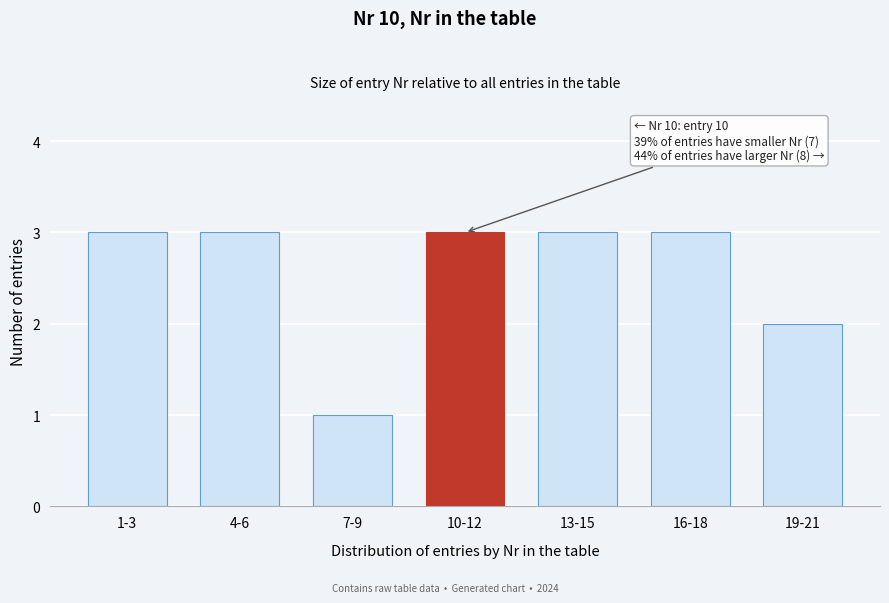

Reading right to left, extract all data points from this chart.

19-21=2	16-18=3	13-15=3	10-12=3	7-9=1	4-6=3	1-3=3